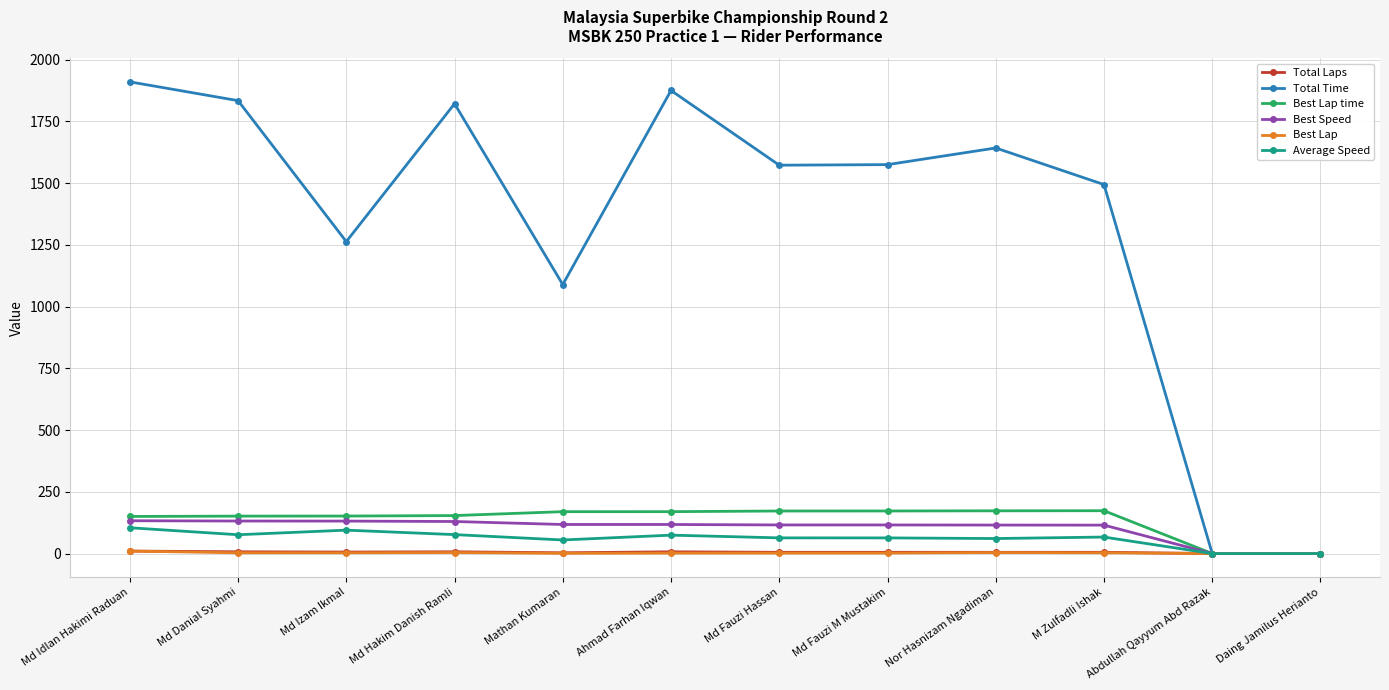

How many series are shown in this chart?

6